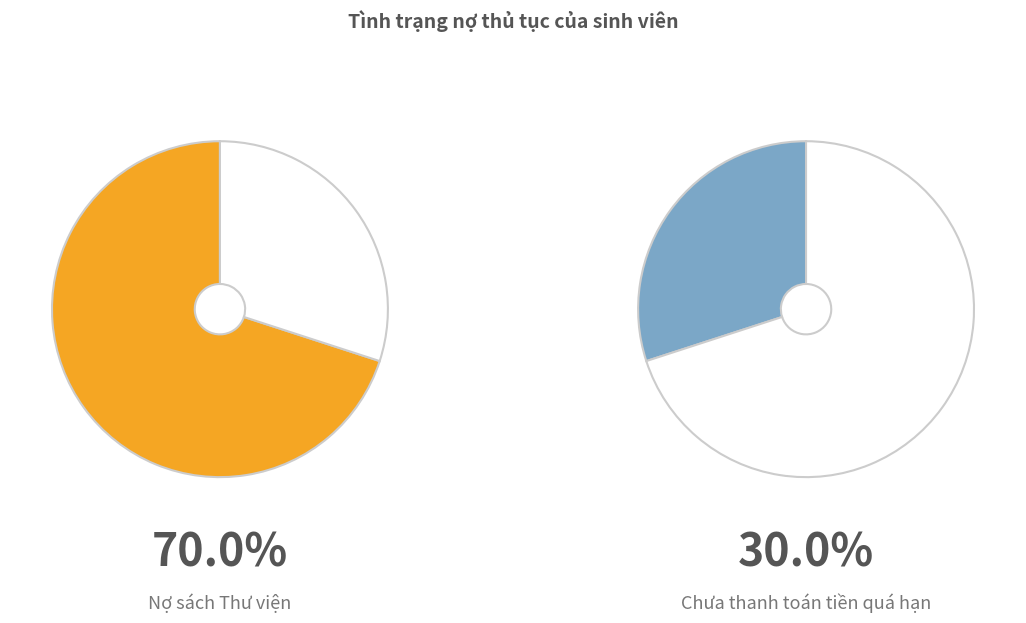

To the nearest percent, what is the average slice percentage?

50%